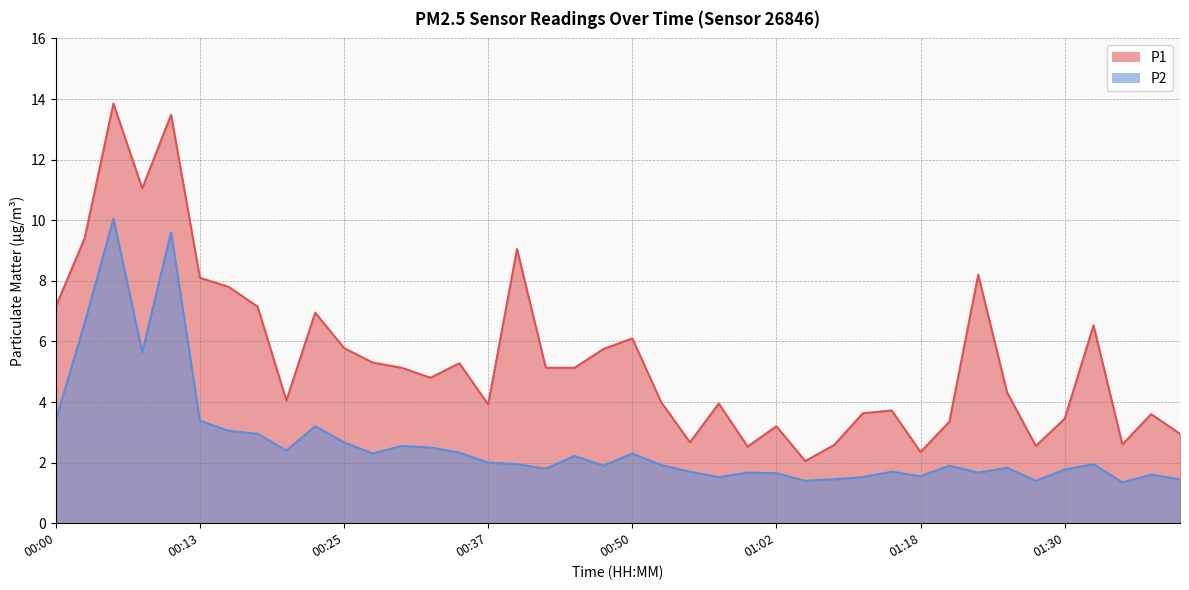

True or false: P2 and P1 intersect in this chart.

False